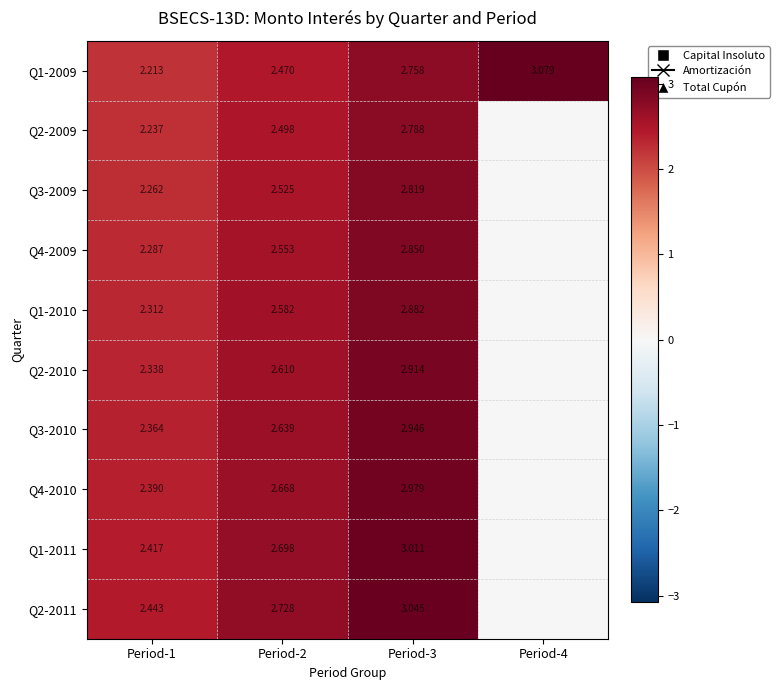

The Q1-2010 series shows 1.8 at Period-2. True or false?

False